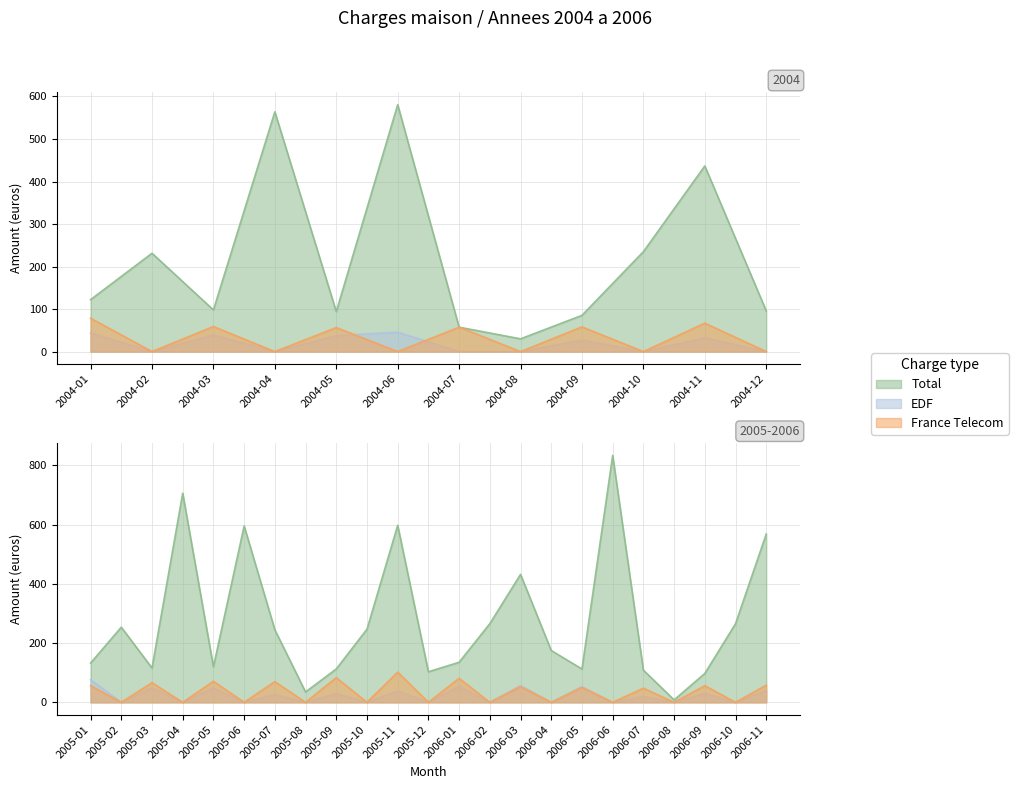

Reading left to right, list all the values displayed in this chart.

Total: 2004-01=122.2	2004-02=231.3	2004-03=98.0	2004-04=563.9	2004-05=94.0	2004-06=580.7	2004-07=57.4	2004-08=30.0	2004-09=85.2	2004-10=235.0	2004-11=436.6	2004-12=95.8	2005-01=132.6	2005-02=253.8	2005-03=115.8	2005-04=706.4	2005-05=120.0	2005-06=595.7	2005-07=245.0	2005-08=35.0	2005-09=112.8	2005-10=247.0	2005-11=597.8	2005-12=103.2	2006-01=135.3	2006-02=265.8	2006-03=432.1	2006-04=175.0	2006-05=112.5	2006-06=834.0	2006-07=108.7	2006-08=8.2	2006-09=97.5	2006-10=265.5	2006-11=568.4
EDF: 2004-01=43.8	2004-02=0.0	2004-03=39.1	2004-04=0.0	2004-05=37.5	2004-06=45.7	2004-07=0.0	2004-08=0.0	2004-09=27.1	2004-10=0.0	2004-11=32.1	2004-12=0.0	2005-01=76.5	2005-02=0.0	2005-03=49.4	2005-04=0.0	2005-05=48.9	2005-06=0.0	2005-07=26.1	2005-08=0.0	2005-09=29.4	2005-10=0.0	2005-11=38.2	2005-12=0.0	2006-01=54.2	2006-02=0.0	2006-03=56.8	2006-04=0.0	2006-05=52.9	2006-06=0.0	2006-07=19.6	2006-08=0.0	2006-09=30.3	2006-10=0.0	2006-11=39.3
France Telecom: 2004-01=78.4	2004-02=0.0	2004-03=58.9	2004-04=0.0	2004-05=56.5	2004-06=0.0	2004-07=57.4	2004-08=0.0	2004-09=58.1	2004-10=0.0	2004-11=66.8	2004-12=0.0	2005-01=56.1	2005-02=0.0	2005-03=66.4	2005-04=0.0	2005-05=71.1	2005-06=0.0	2005-07=69.9	2005-08=0.0	2005-09=83.3	2005-10=0.0	2005-11=102.0	2005-12=0.0	2006-01=81.1	2006-02=0.0	2006-03=52.9	2006-04=0.0	2006-05=50.3	2006-06=0.0	2006-07=47.6	2006-08=0.0	2006-09=56.2	2006-10=0.0	2006-11=57.9